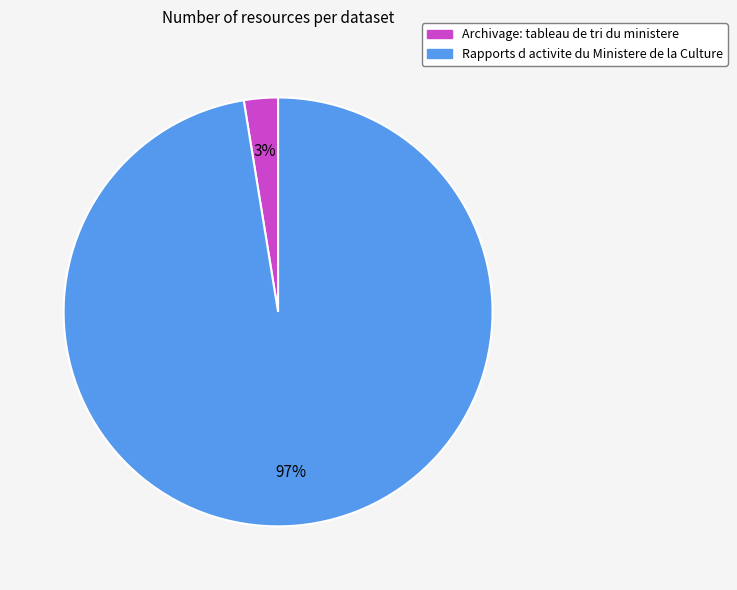

Count the number of slices in the pie.

2